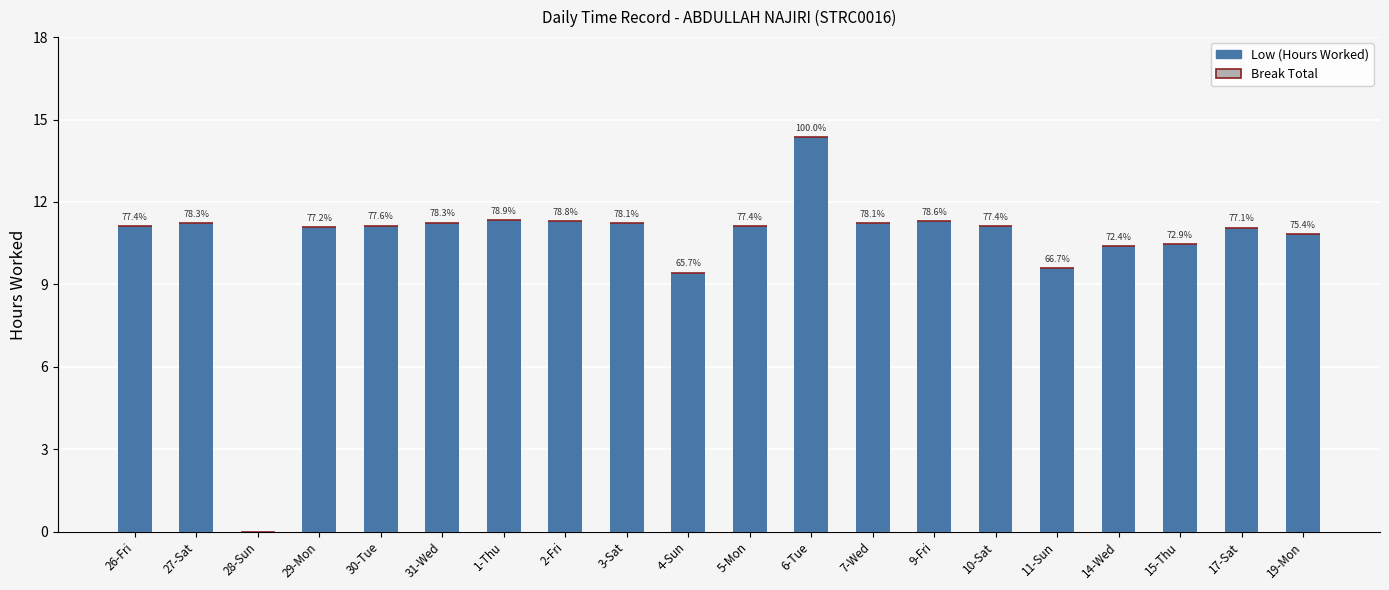

Are the bars horizontal?

No